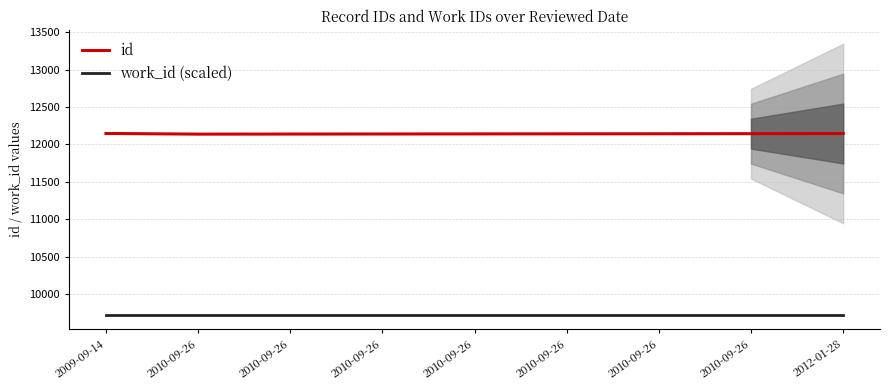

True or false: id has more than 2 points higher than both neighbors.

False